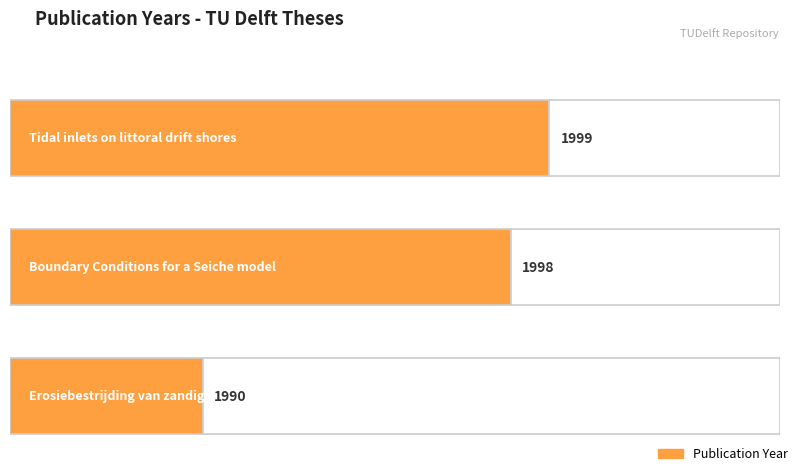

List the labels in order of value, smallest first.

Erosiebestrijding van zandige kusten, Boundary Conditions for a Seiche model, Tidal inlets on littoral drift shores